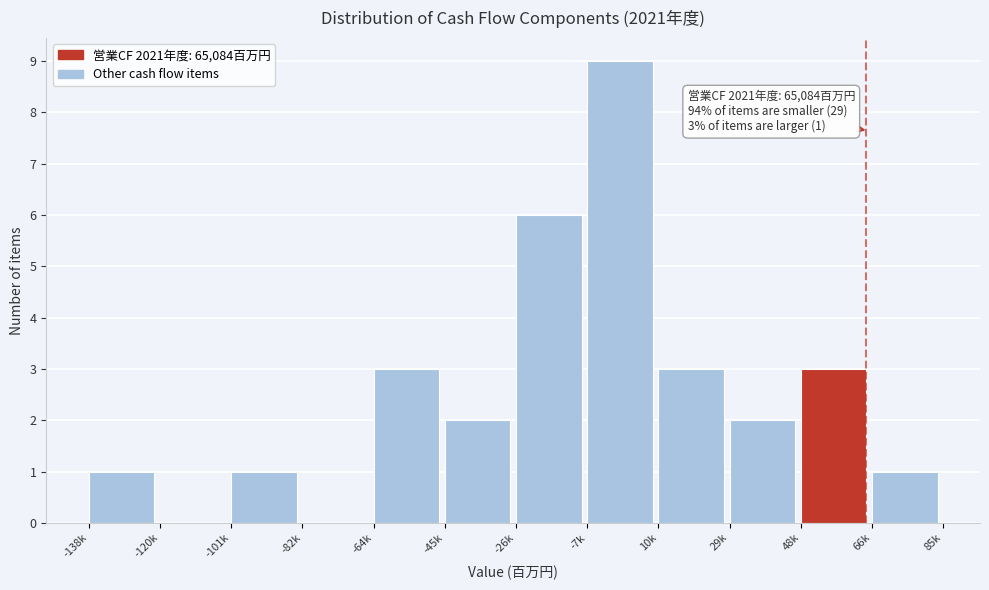

Reading right to left, transcribe all the data shown in this chart.

66k=1	48k=3	29k=2	10k=3	-7k=9	-26k=6	-45k=2	-64k=3	-82k=0	-101k=1	-120k=0	-138k=1